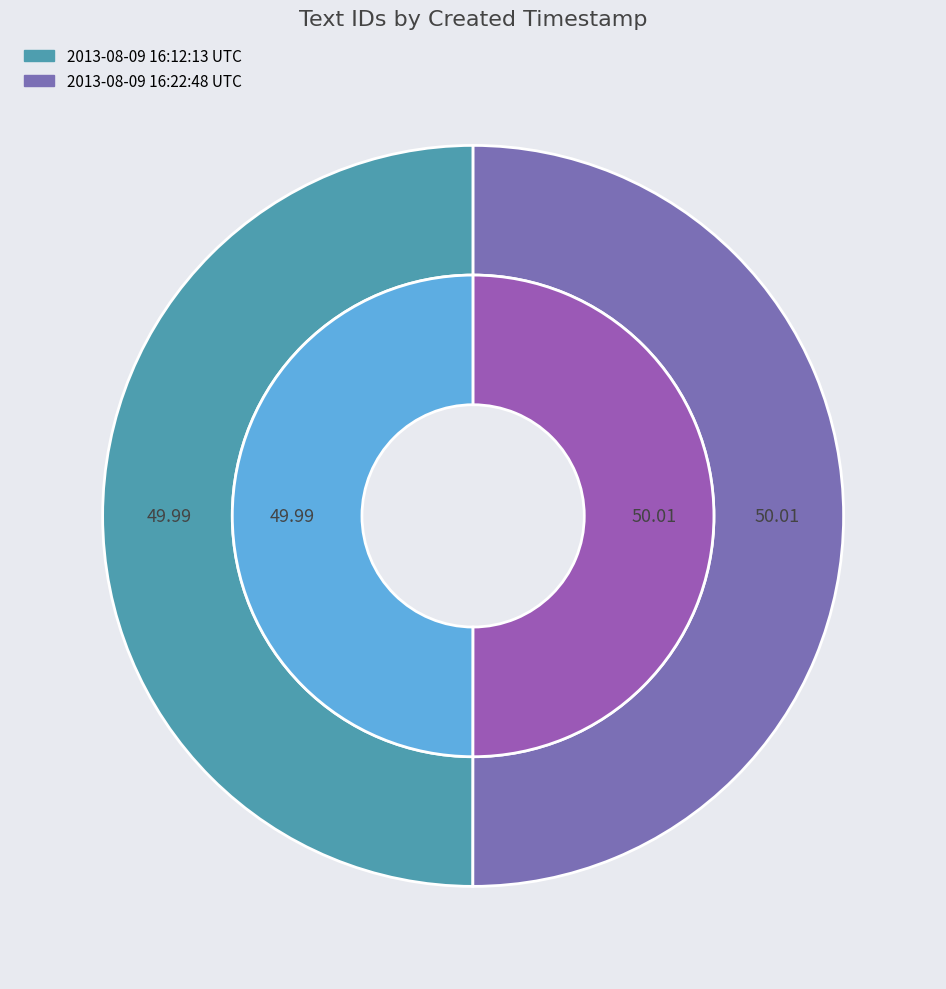

To the nearest percent, what portion does 2013-08-09 16:12:13 UTC represent?

50%